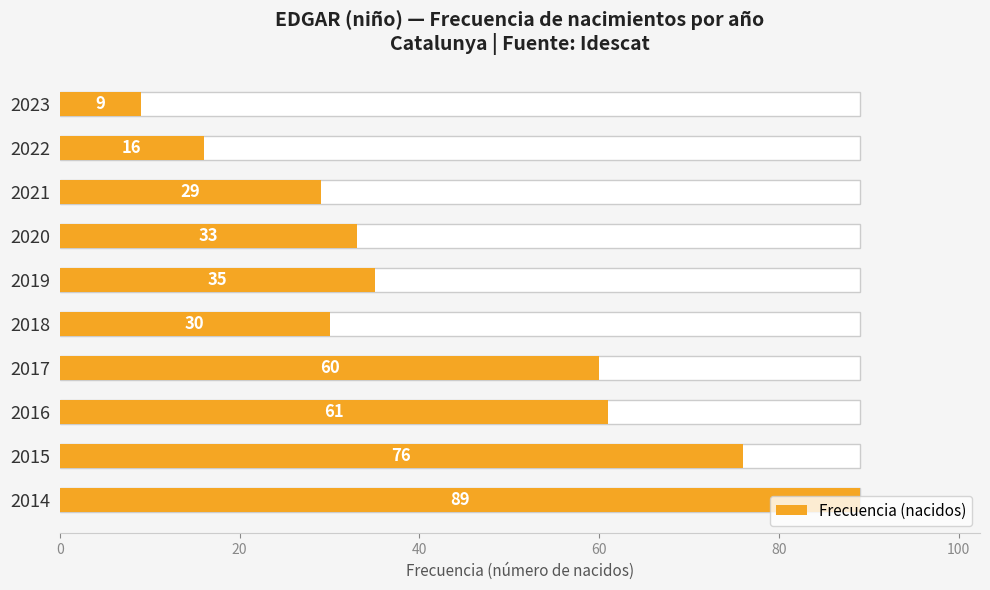

Does the chart contain stacked bars?

No